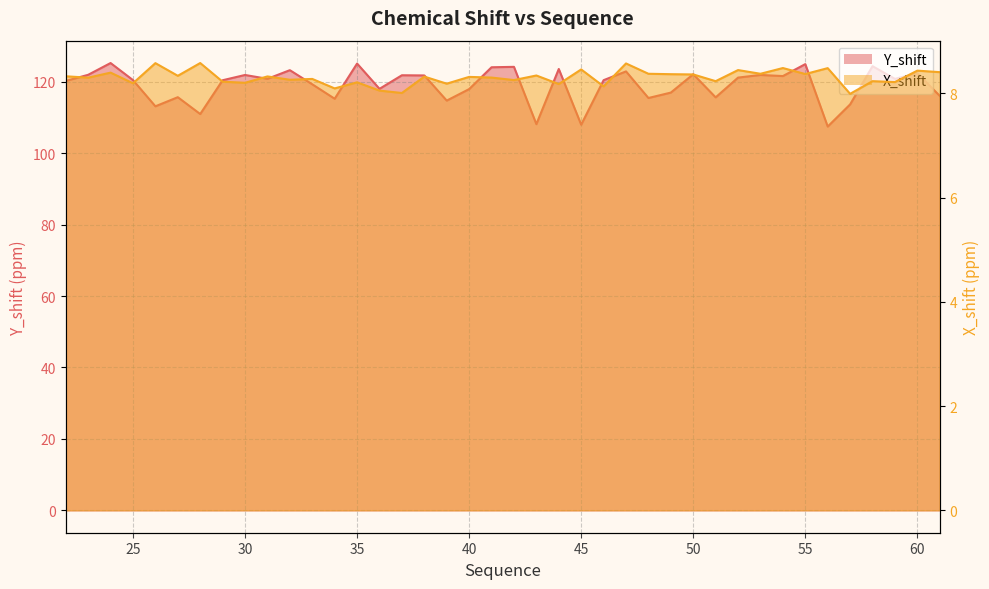

True or false: Y_shift has a value of 124.0 at 41.

True